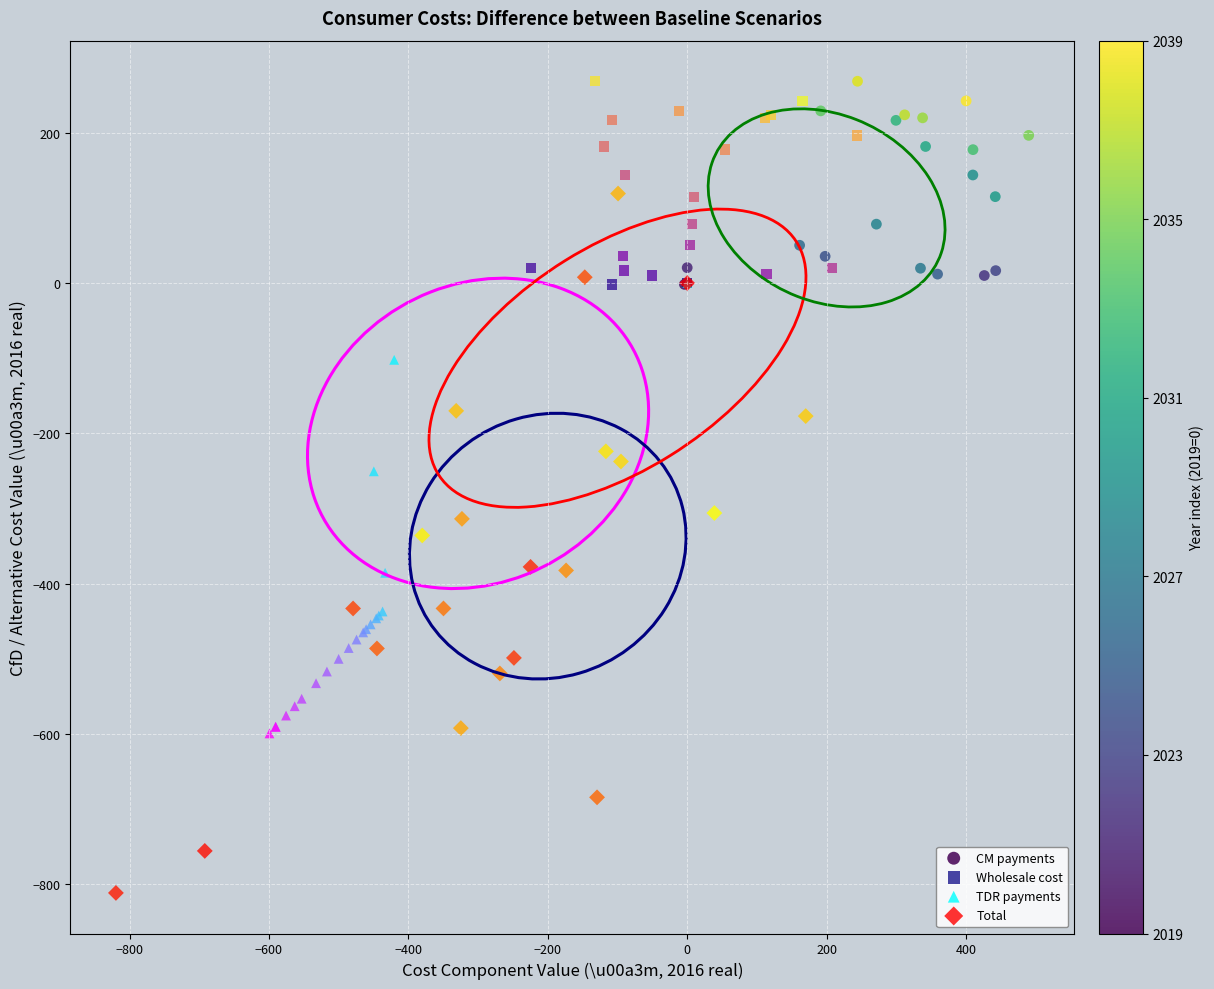

What are all the series names shown in the legend?

CM payments, Wholesale cost, TDR payments, Total